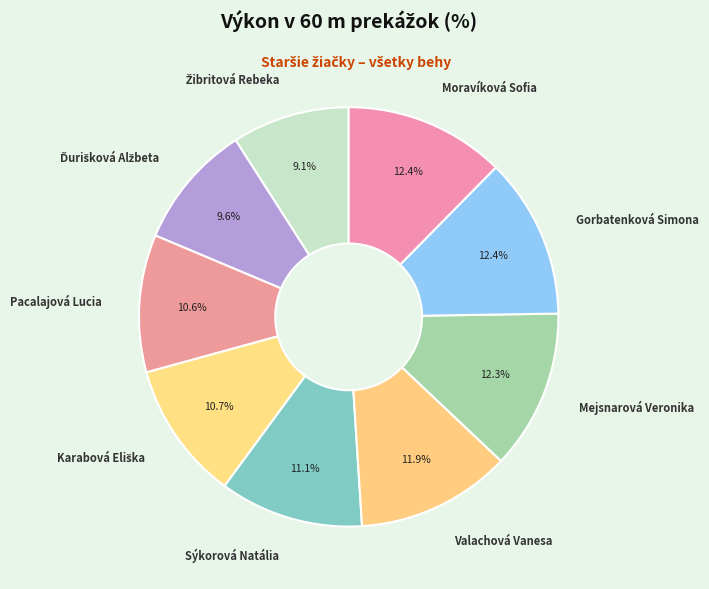

How many segments does this pie chart have?

9